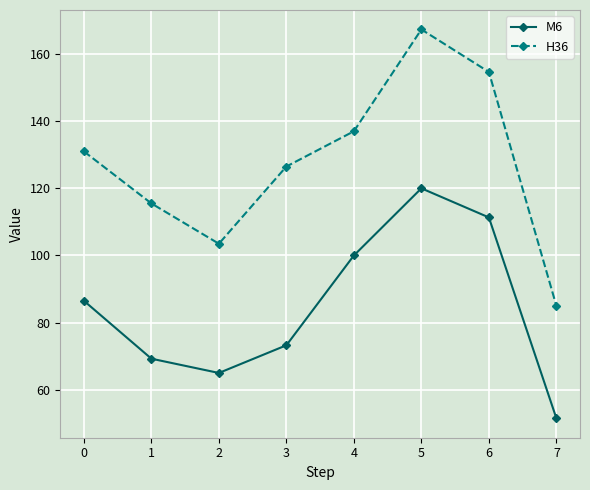

True or false: H36 has a value of 53.4 at 3.

False